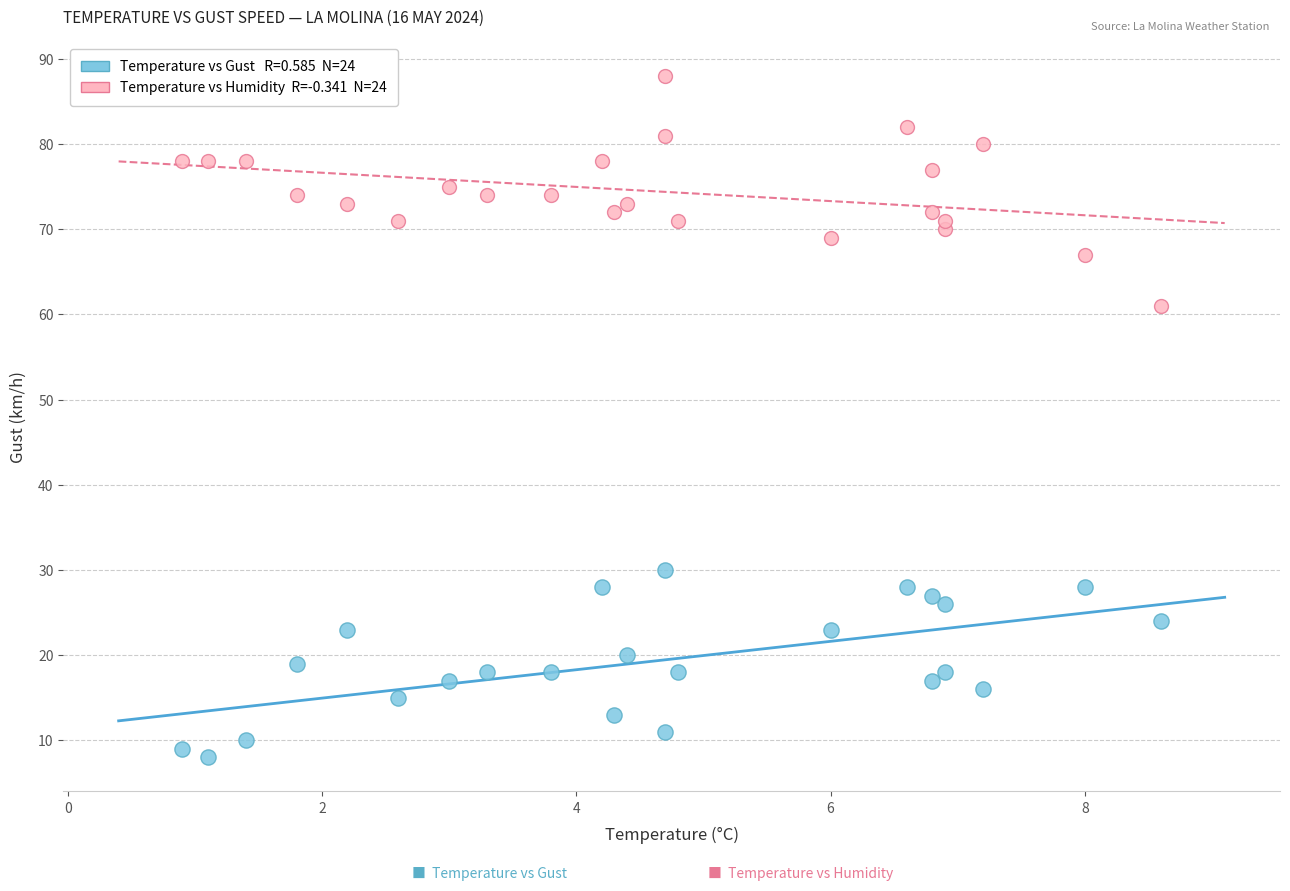

Across all series, what Y value is closest to 48?

61